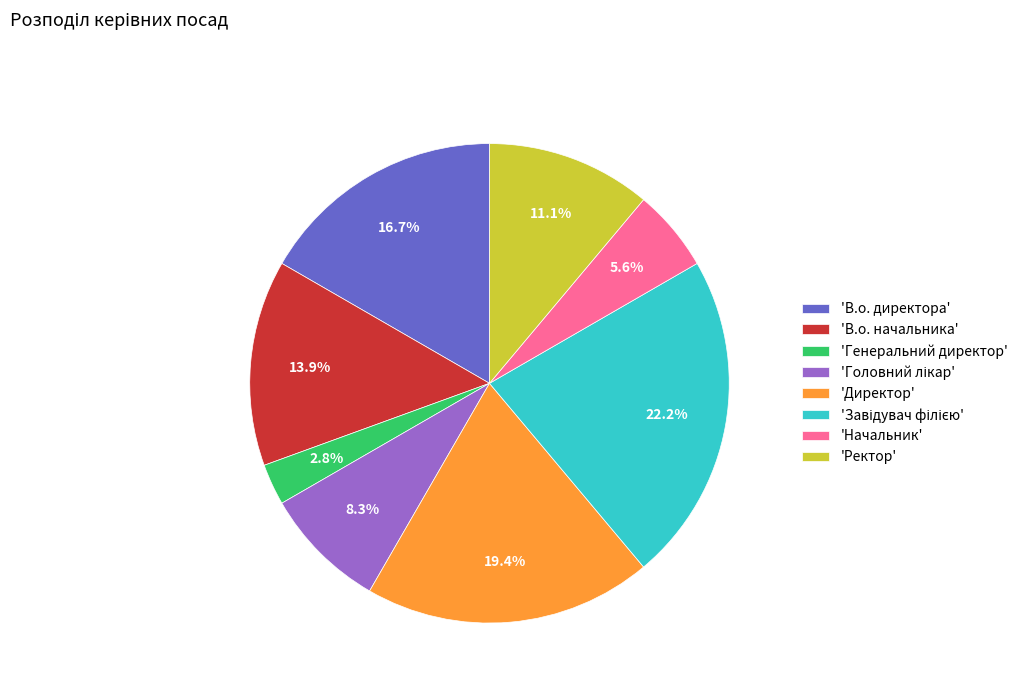

What is the ratio of the value at 'Ректор' to the value at 'В.о. директора'?

0.7